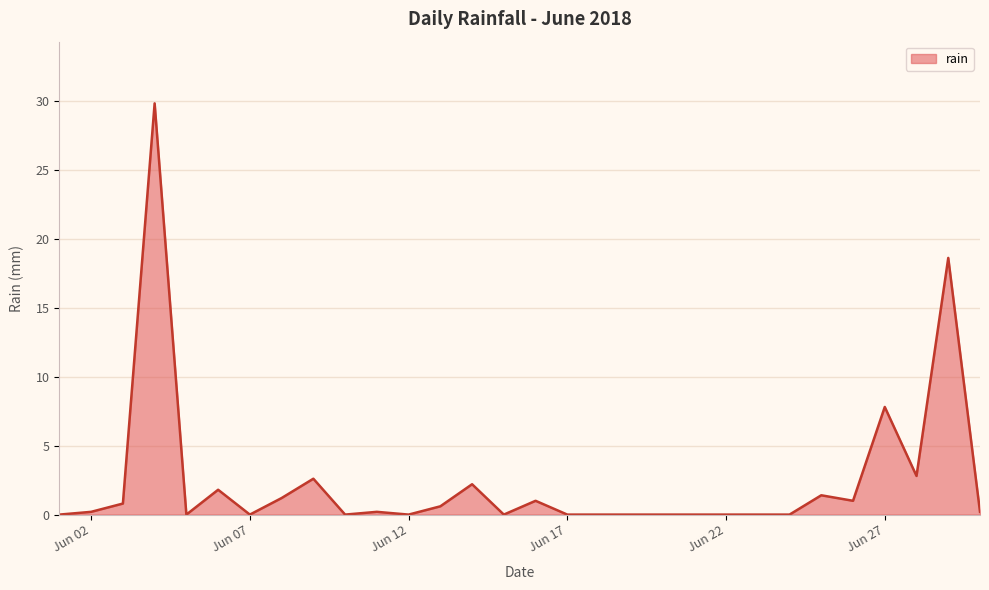

What is the difference between the maximum and minimum values?

29.8